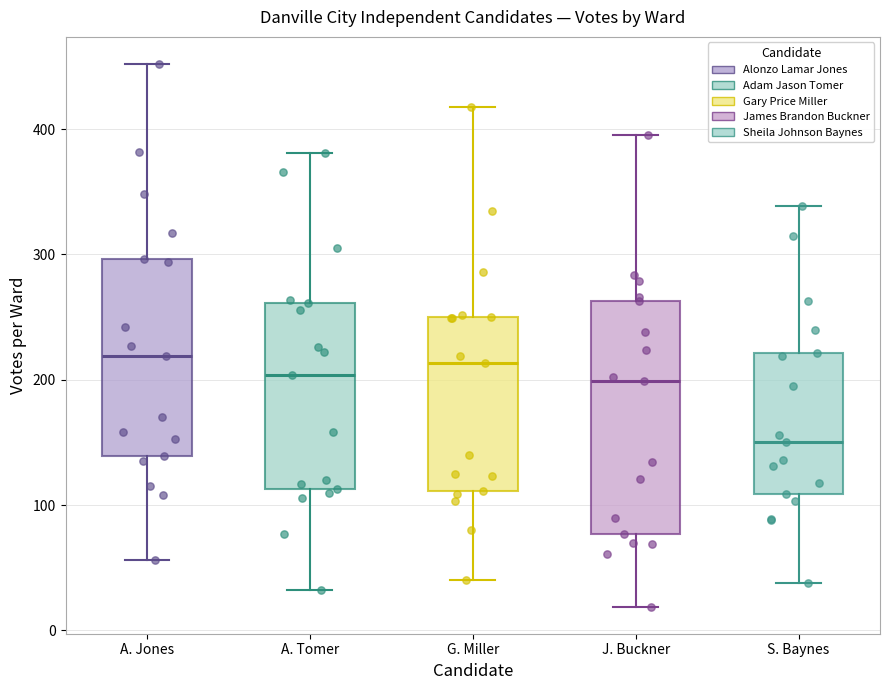

Reading left to right, read every box against the y-axis: the position of its median line, the range the box covers, and the ends of its whiskers. The values are not printed on the chart, so give them approximately, as read against the axis.

A. Jones: median 220, box 140 to 300, whiskers 60 to 450
A. Tomer: median 200, box 110 to 260, whiskers 30 to 380
G. Miller: median 210, box 110 to 250, whiskers 40 to 420
J. Buckner: median 200, box 80 to 260, whiskers 20 to 400
S. Baynes: median 150, box 110 to 220, whiskers 40 to 340